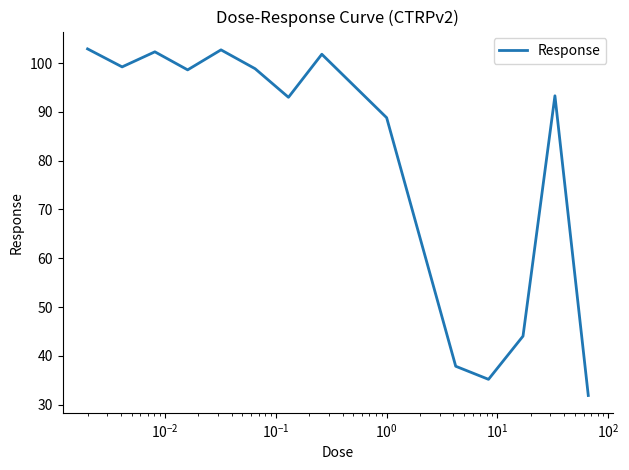

What is the difference between the maximum and minimum values?

71.0